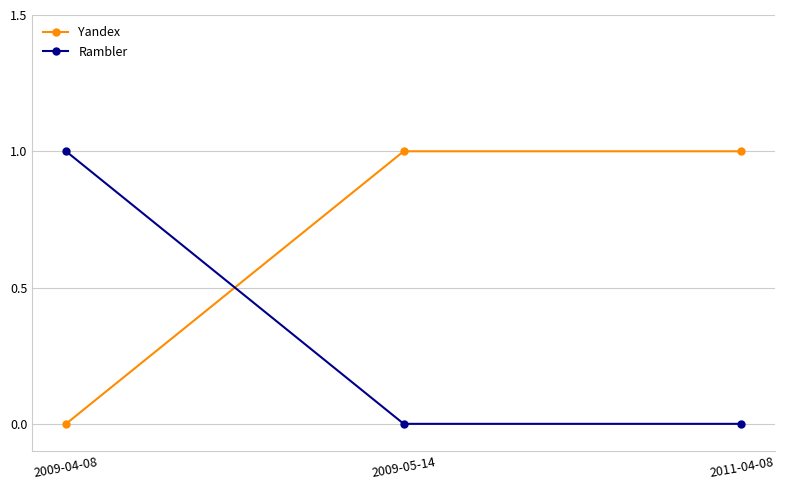

What is the highest value of the Yandex series?

1